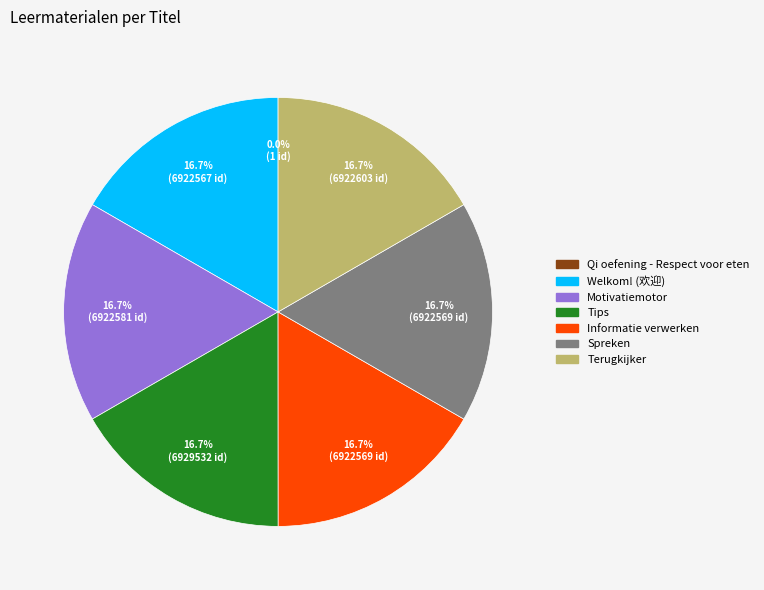

To the nearest percent, what portion does Welkom! (欢迎) represent?

17%